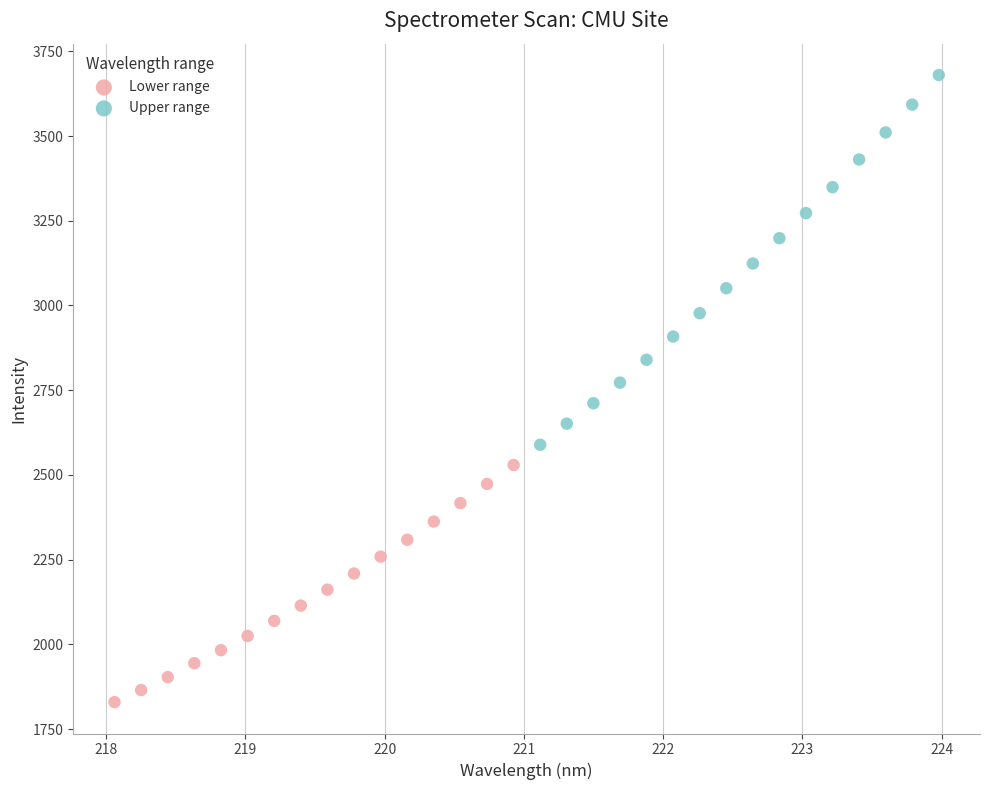

Which series contains the lowest Y value?

Lower range